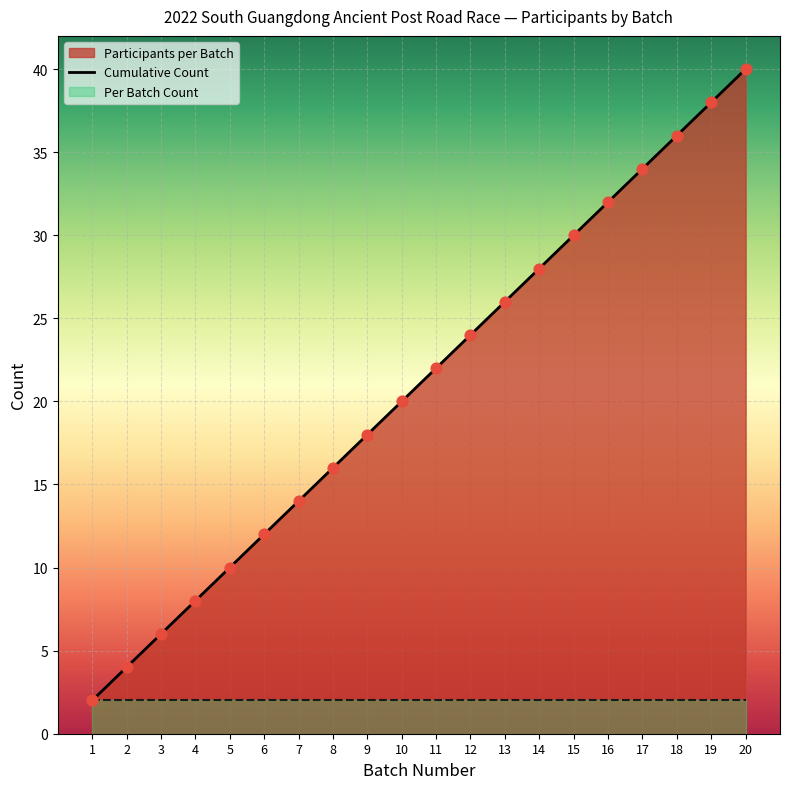

What is the change in value from 2 to 11?

+18